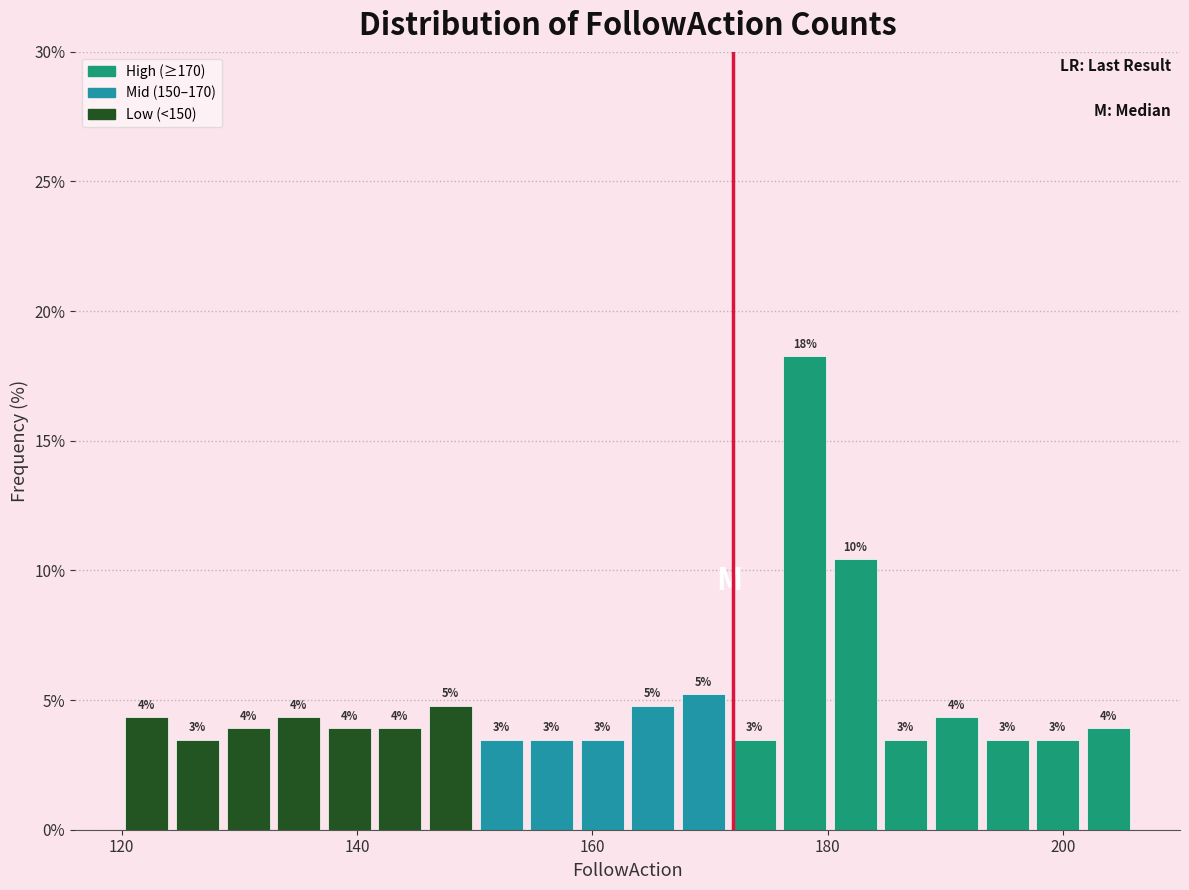

Read against the x-axis, roughly where is the centre of the tallest bar?

178